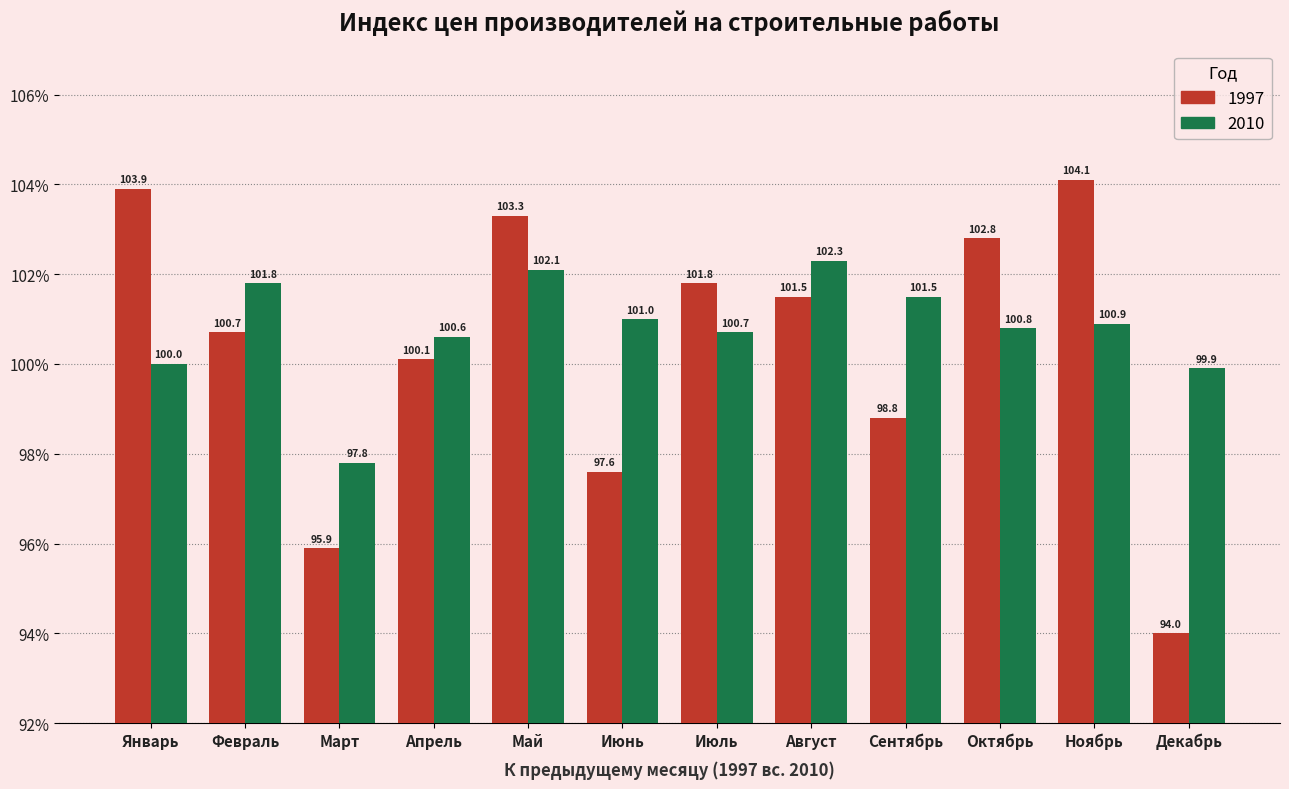

Does the chart contain stacked bars?

No